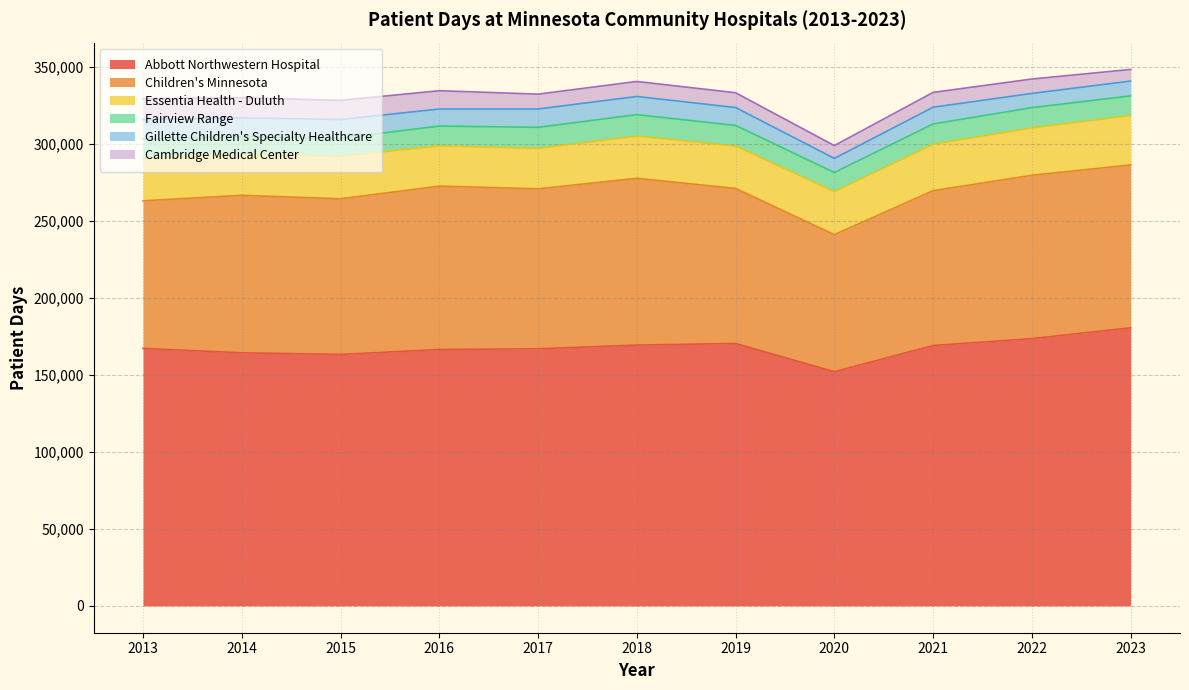

Reading left to right, transcribe all the data shown in this chart.

Abbott Northwestern Hospital: 167245	164382	163330	166543	166995	169396	170457	152110	169121	173581	180631
Children's Minnesota: 95859	102280	101110	106108	103898	108329	100693	89025	100586	106109	105779
Essentia Health - Duluth: 27515	26622	27663	26103	26296	27401	27540	27940	30116	30787	32075
Fairview Range: 12756	11350	11676	12914	13645	13949	13400	12416	13184	13149	12778
Gillette Children's Specialty Healthcare: 12486	12338	12142	11068	11908	11800	11609	9169	10885	9216	9615
Cambridge Medical Center: 13527	13142	12416	11879	9664	9760	9608	8328	9627	9374	7558